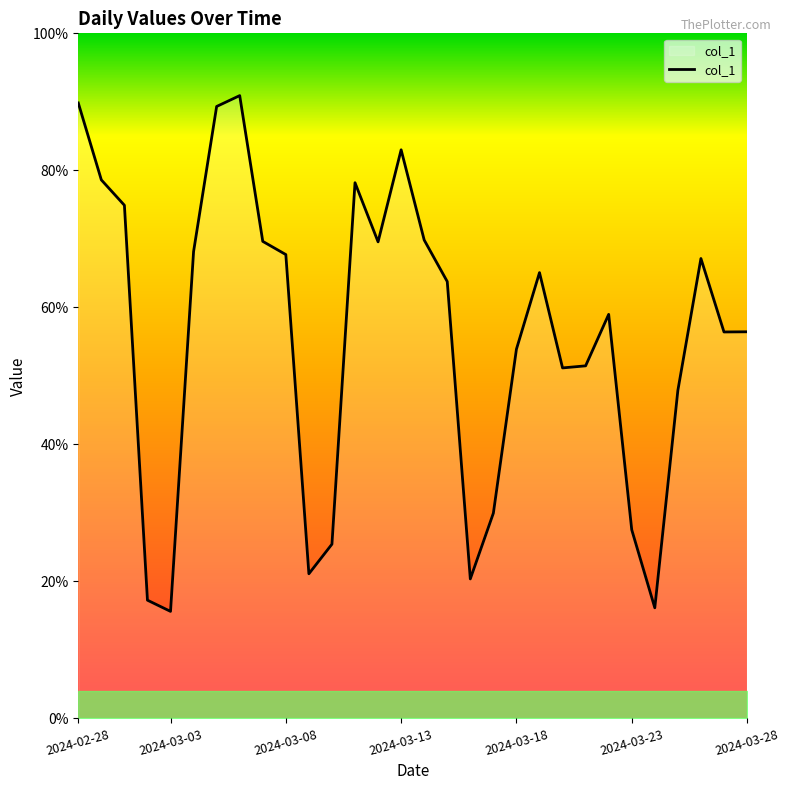

Does the chart display data point markers on the line(s)?

No